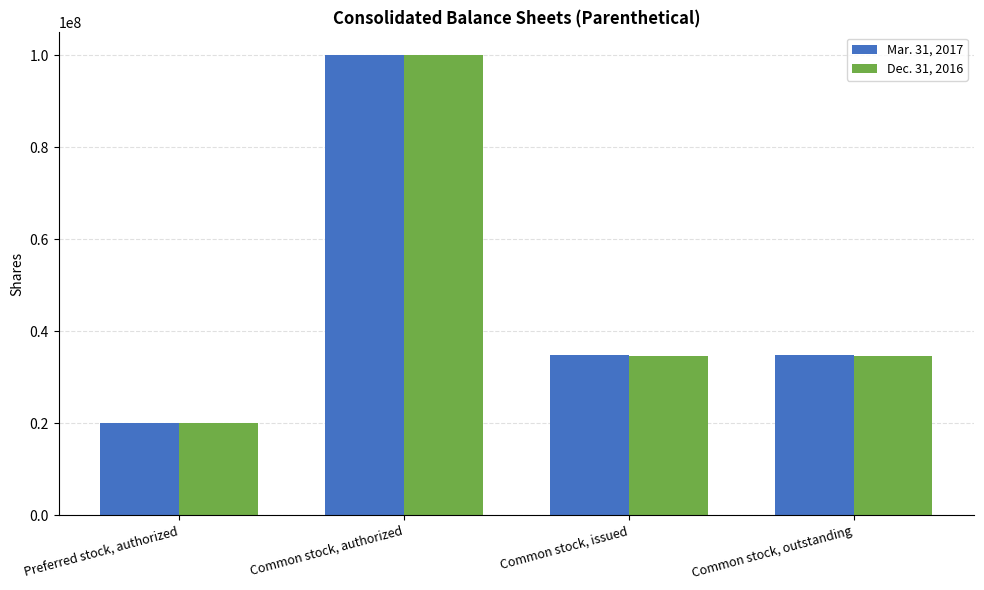

What is the total value across all series at Preferred stock, authorized?

40000000